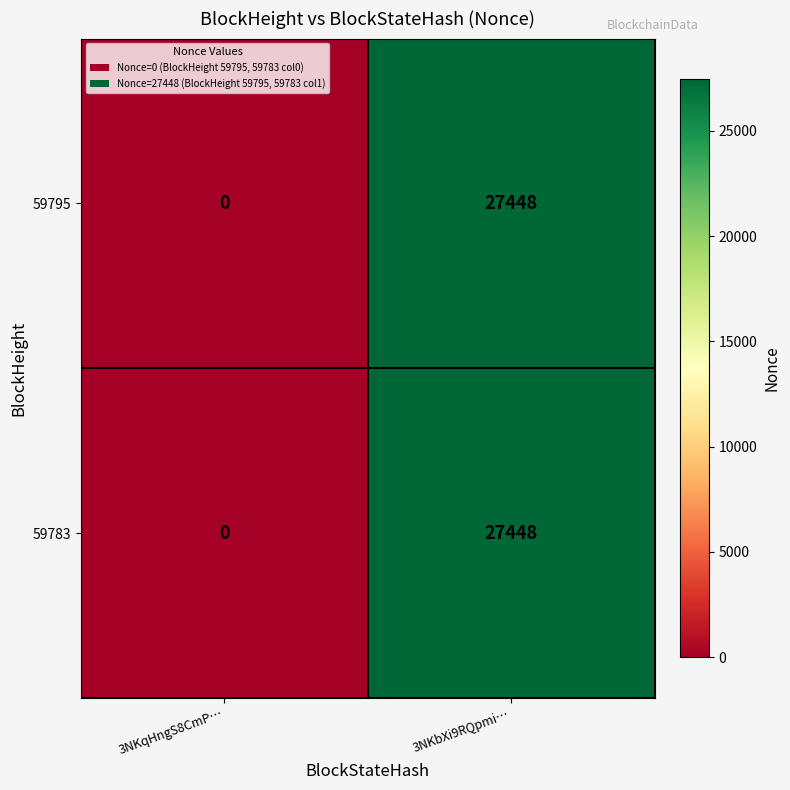

What is the sum of all 59783 values?

27448